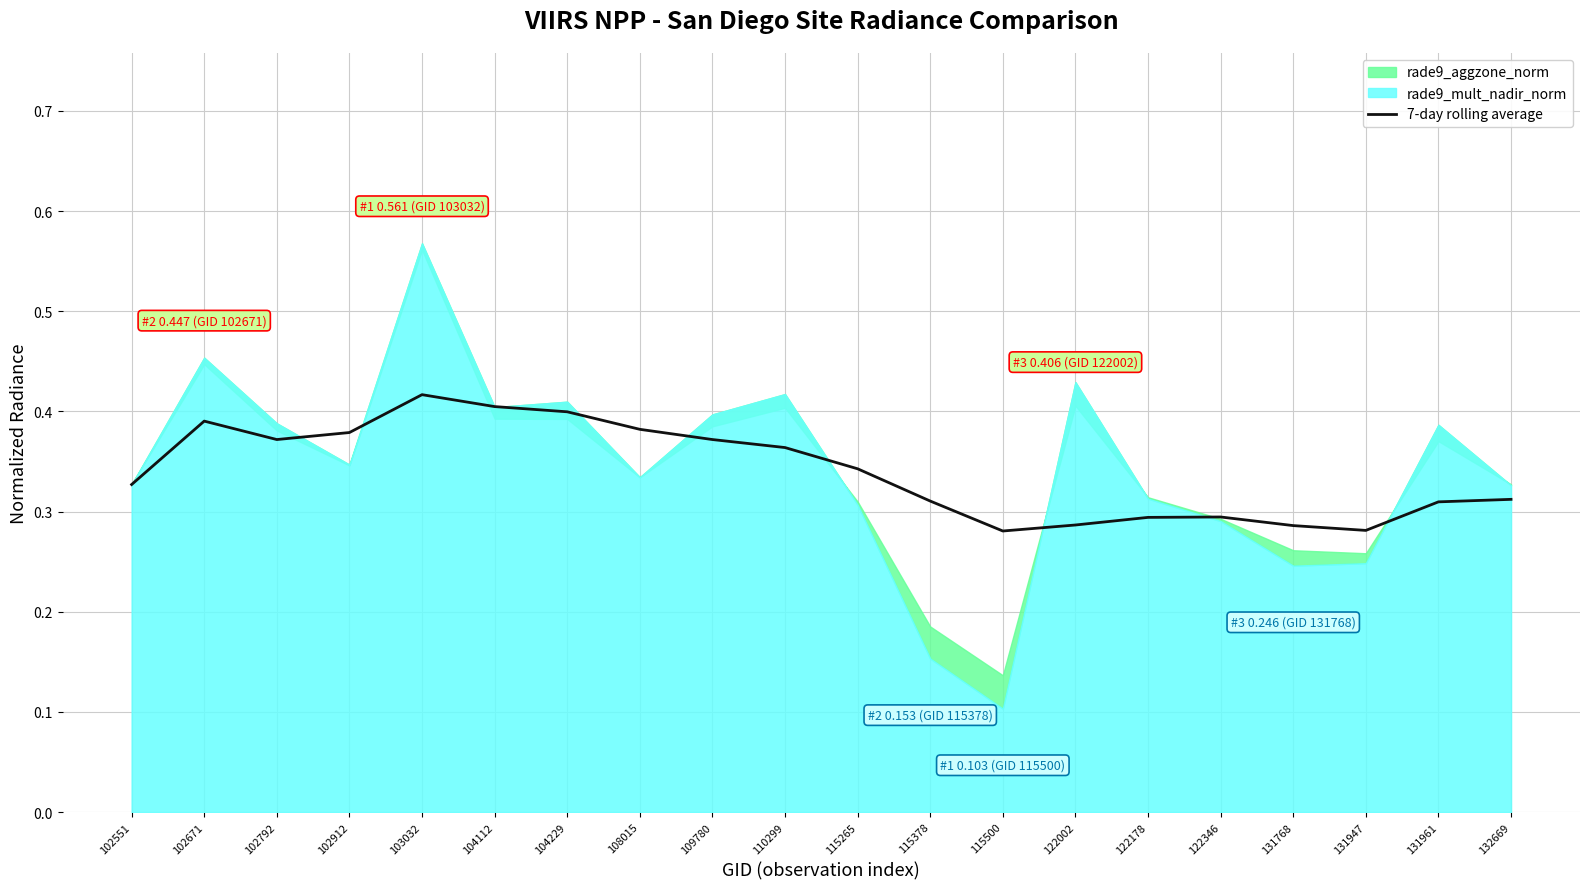

True or false: there are more than 0 points higher than both neighbors.

True